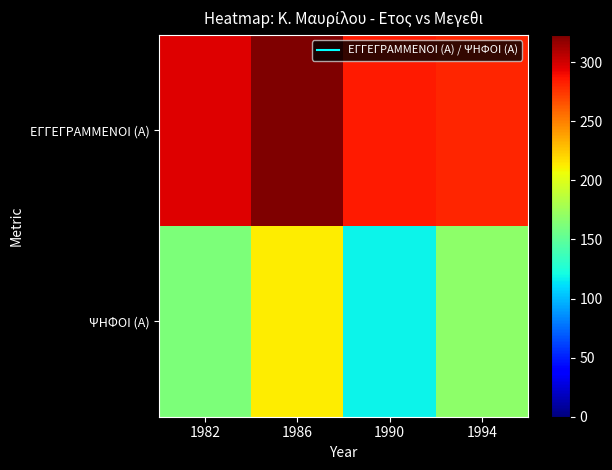

List the series in order of their overall mean, lowest first.

ΨΗΦΟΙ (Α), ΕΓΓΕΓΡΑΜΜΕΝΟΙ (Α)